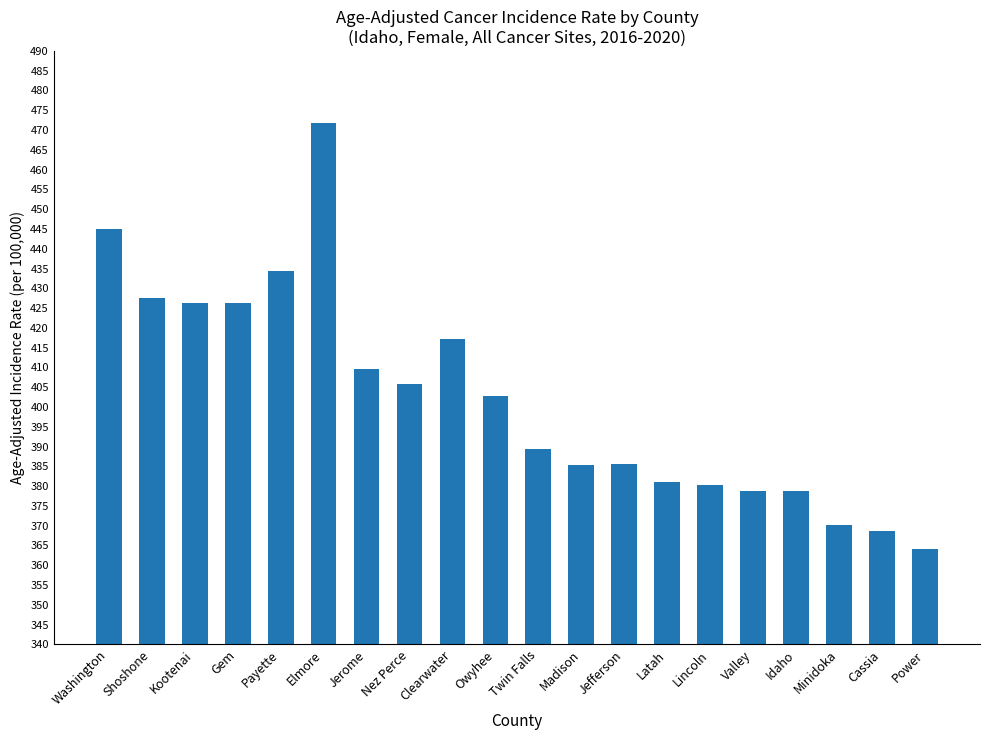

Count the number of values greater than 402.

10